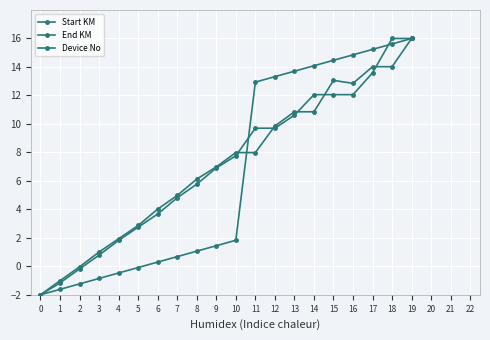

Is this an area chart (filled region under the line)?

No